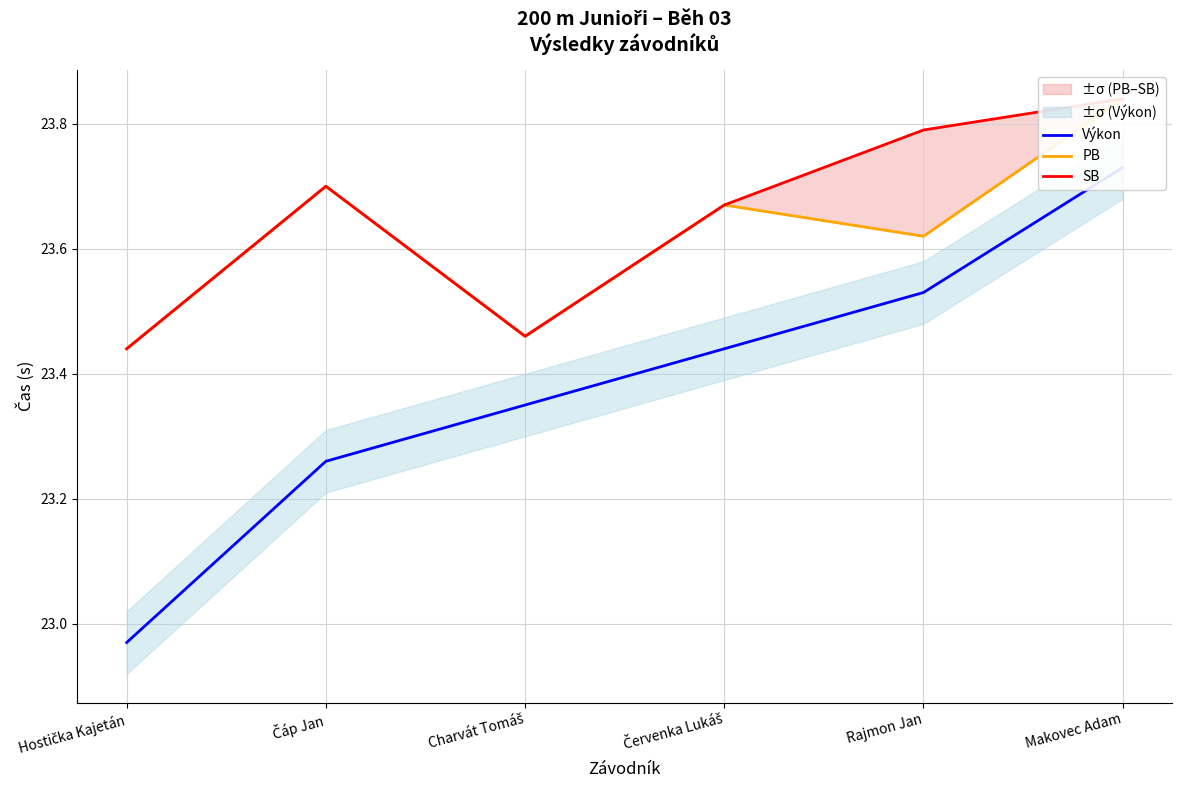

Where is PB nearest to the value 23?

Hostička Kajetán